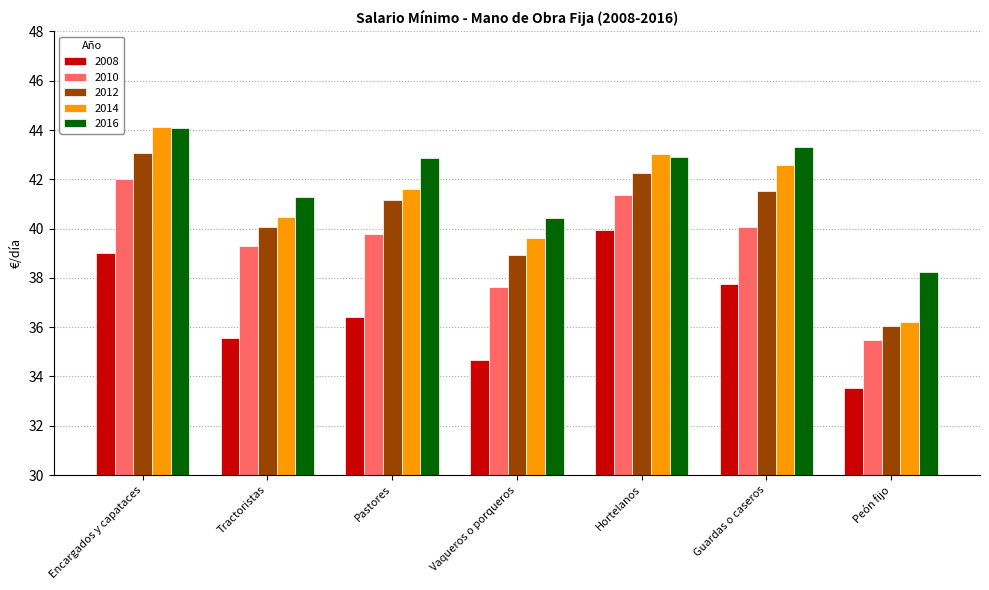

The 2012 series shows 40.1 at Tractoristas. True or false?

True